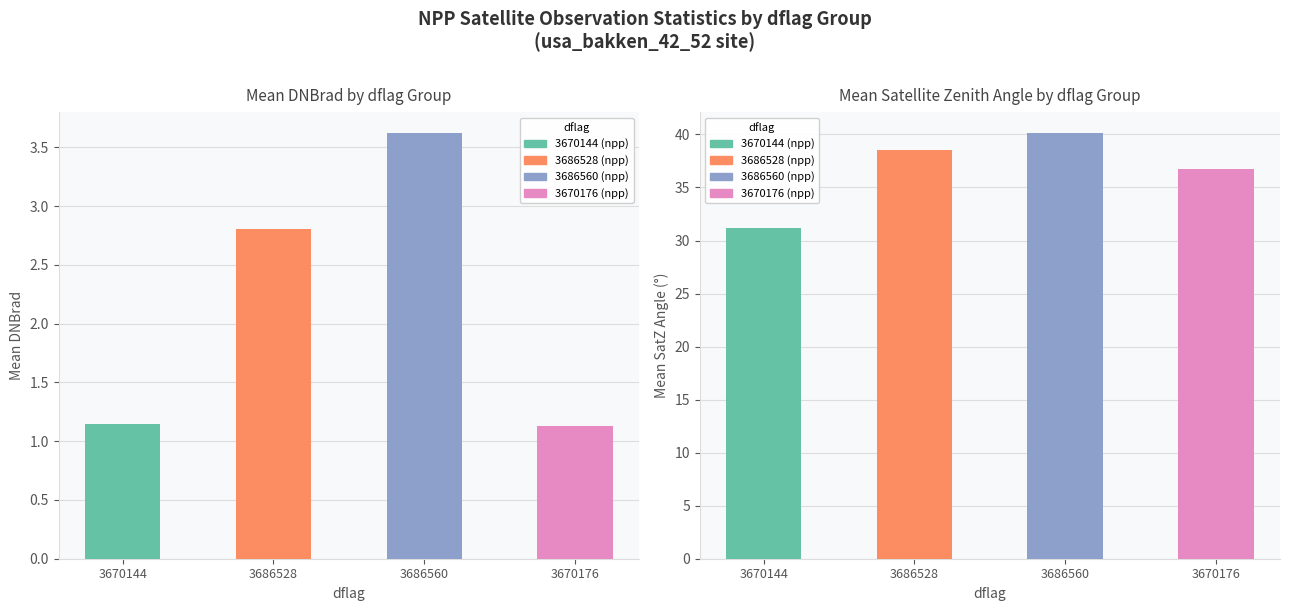

What is the difference between the second highest and second lowest values in the mean_satz series?

1.8